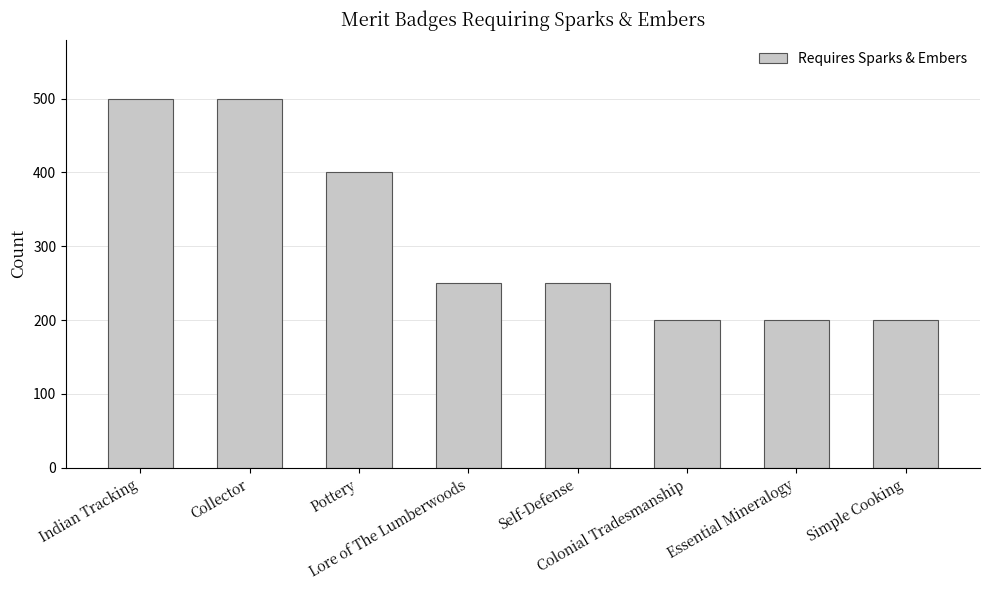

What is the difference between the second highest and second lowest values?

300